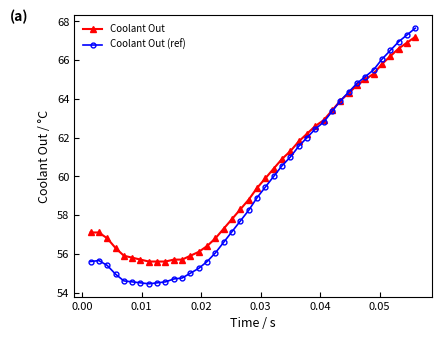

What is the lowest value of the Coolant Out (ref) series?

54.5